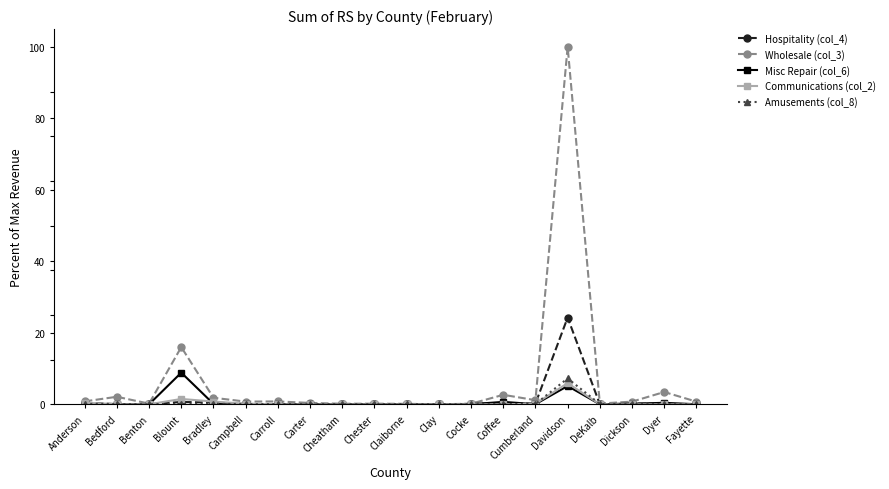

Is it true that Communications (col_2) equals 0.0 at Carter?

True